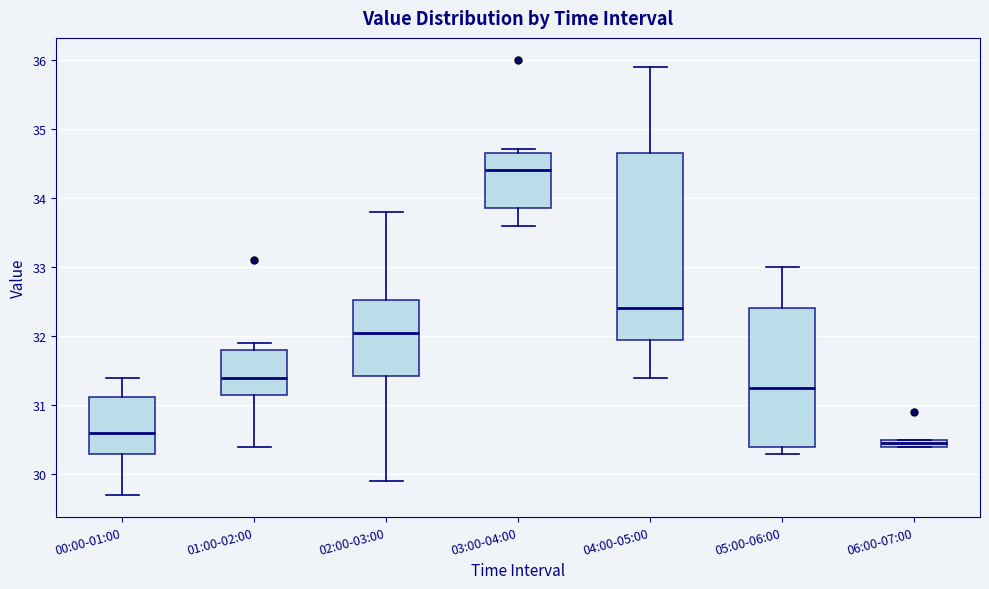

Which box's median line is the lowest?

06:00-07:00